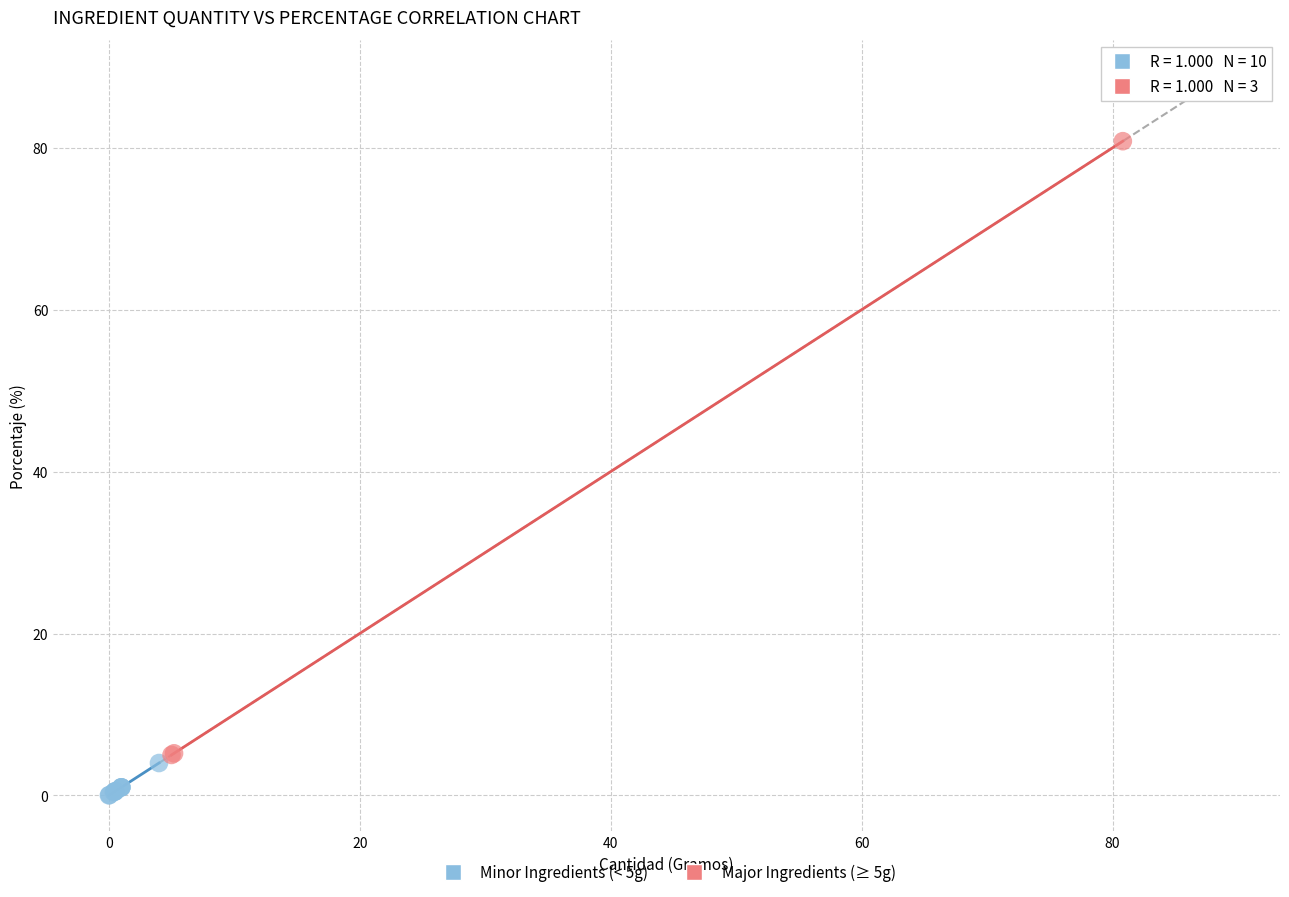

Which series contains the lowest Y value?

Minor Ingredients (< 5g)